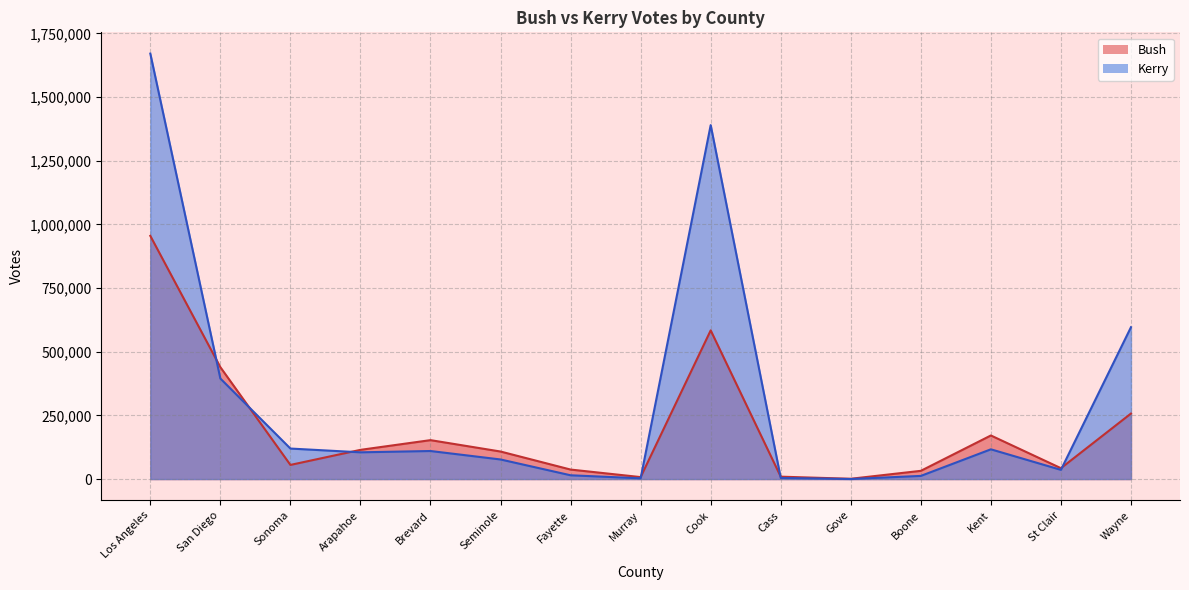

Does the chart display data point markers on the line(s)?

No